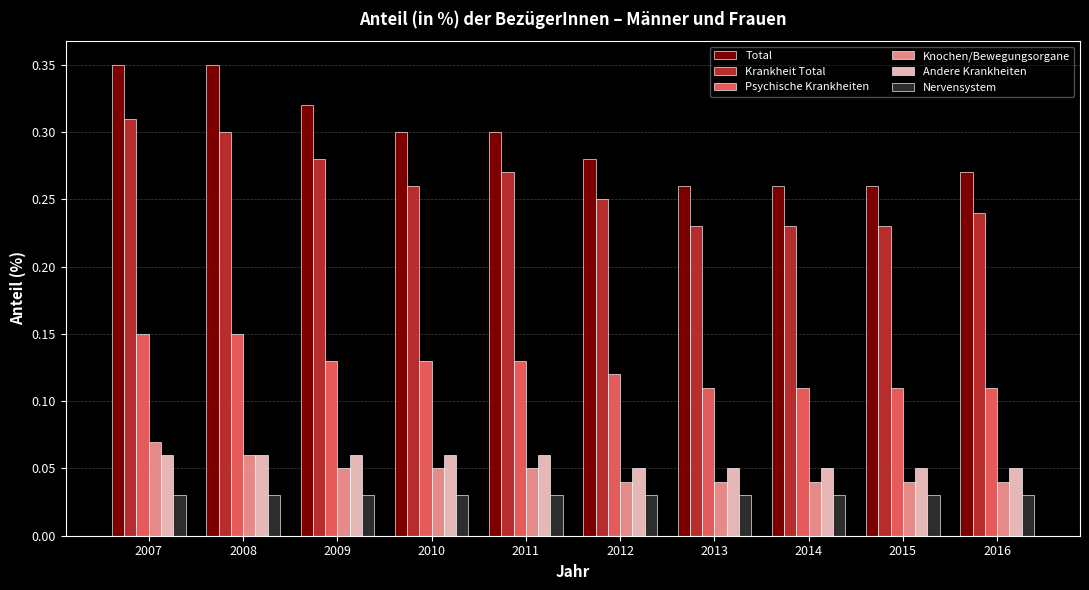

Is it true that Psychische Krankheiten equals 0.0 at 2009?

False